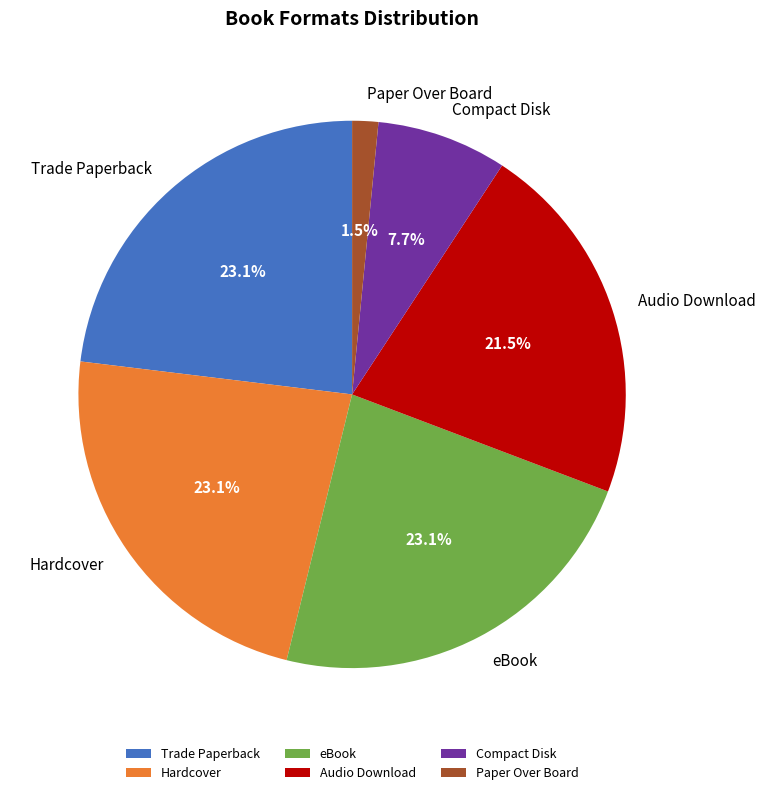

To the nearest percent, what is the average slice percentage?

17%